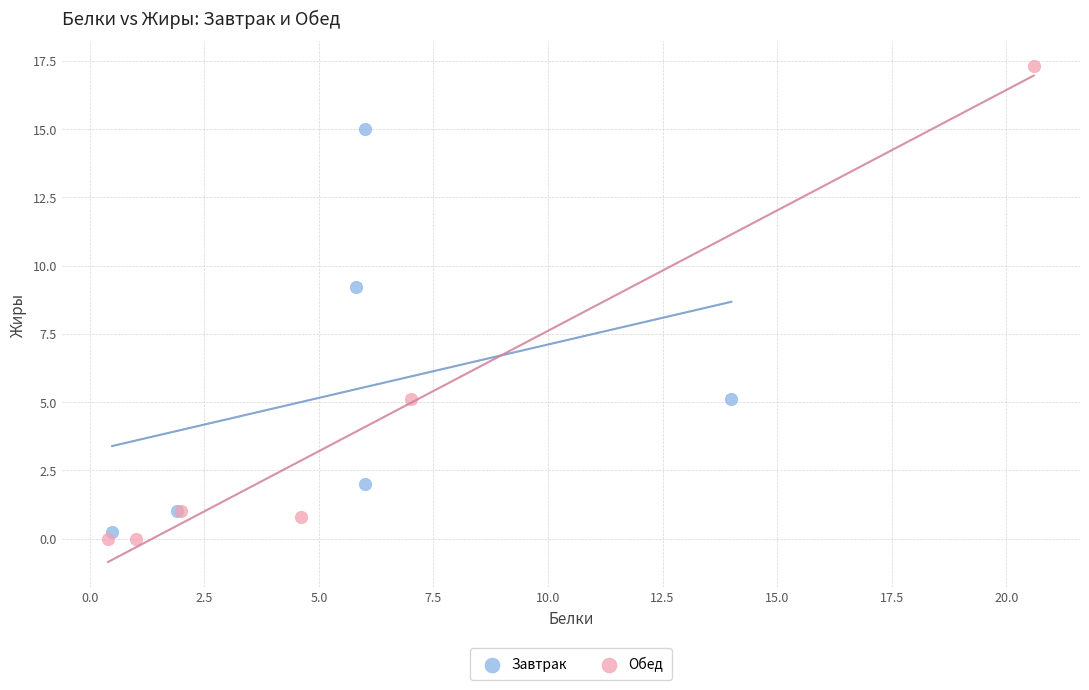

Which series contains the highest Y value?

Обед